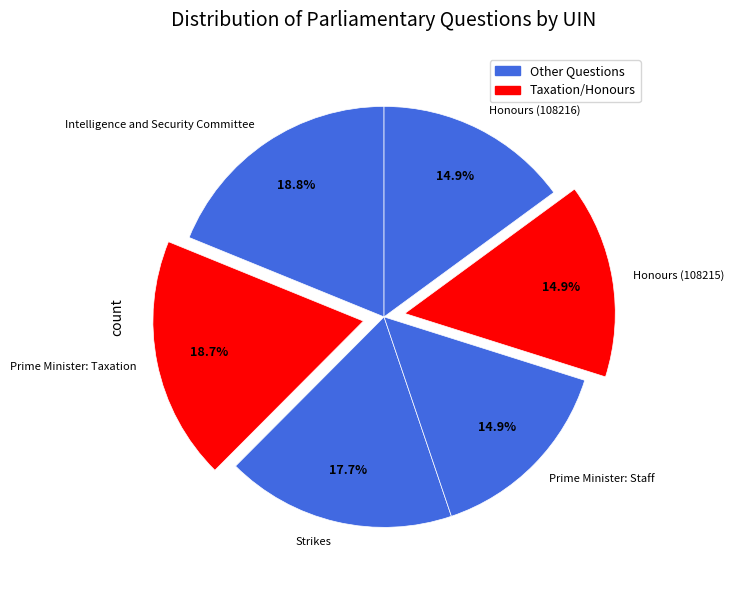

Does any single category account for the majority?

No